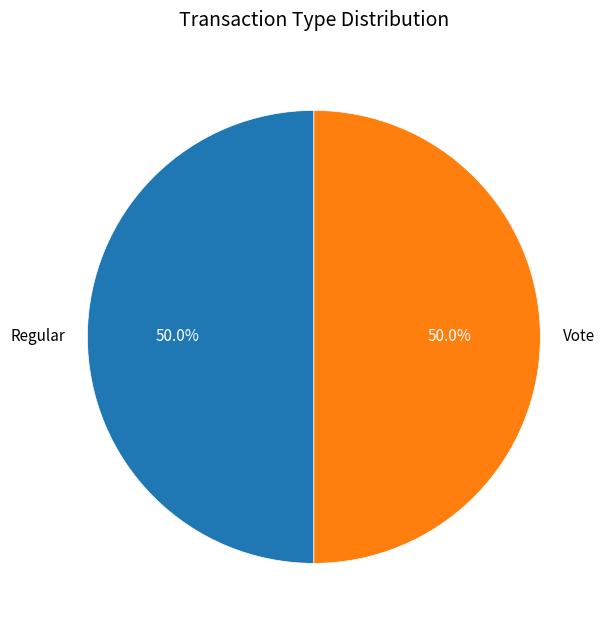

True or false: Regular accounts for 50% of the total.

True